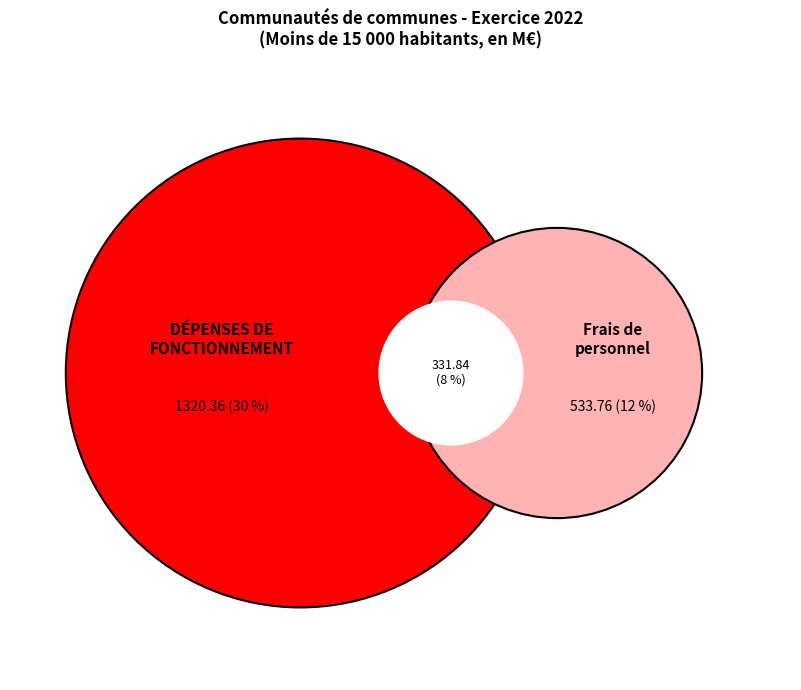

The DÉPENSES DE FONCTIONNEMENT slice represents 30% of the pie. True or false?

True